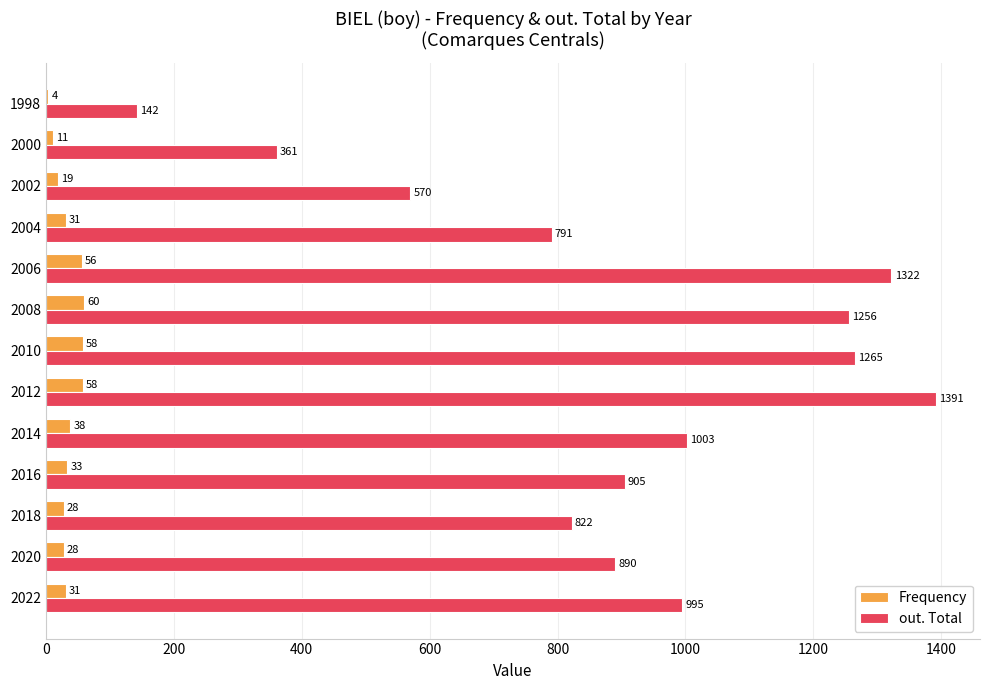

At which label does Frequency reach its peak?

2008